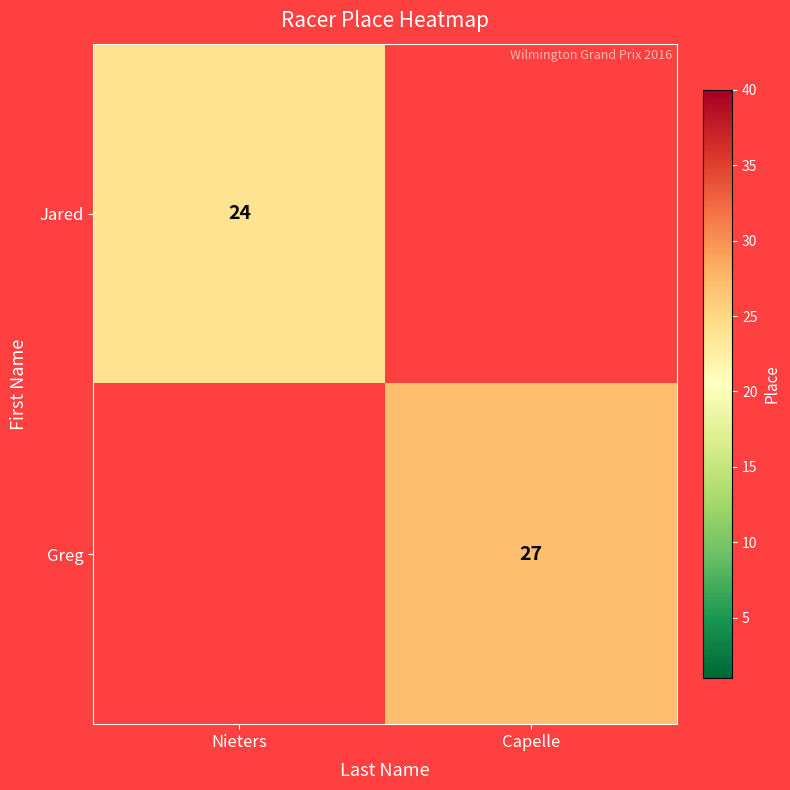

True or false: Greg has a value of 35 at Capelle.

False